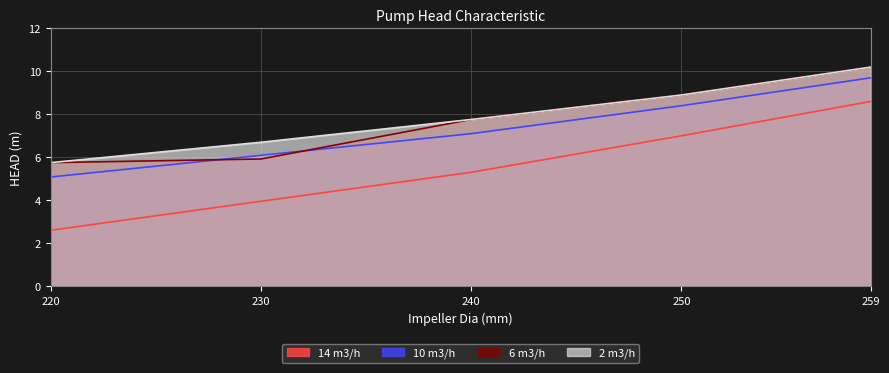

At which label is 10 m3/h closest to 7?

240